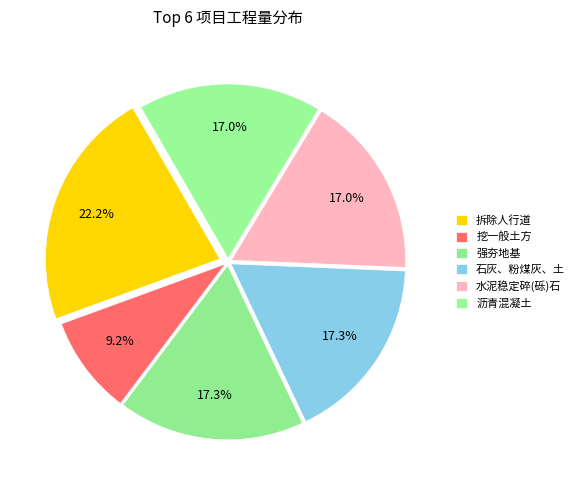

Approximately how many times larger is the value at 石灰、粉煤灰、土 compared to 挖一般土方?

1.9